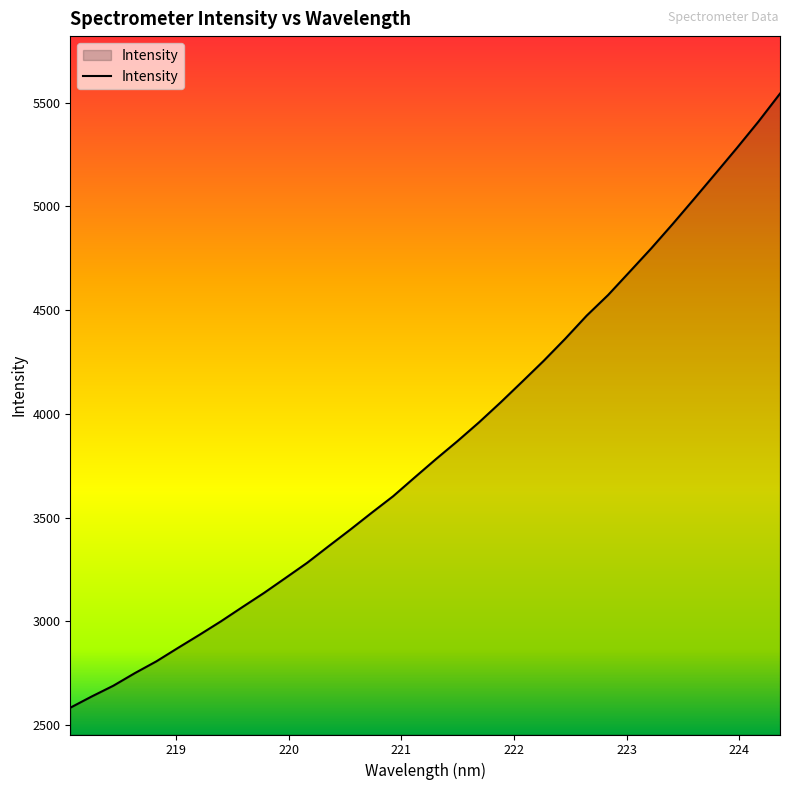

Does the chart have visible grid lines?

No